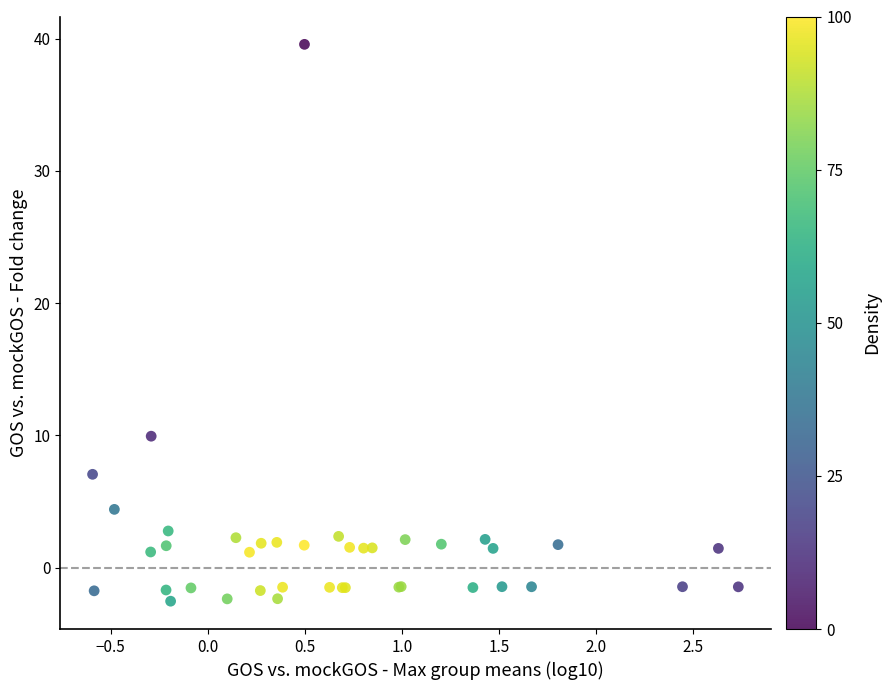

What Y value in the scatter plot is closest to 18?

9.9